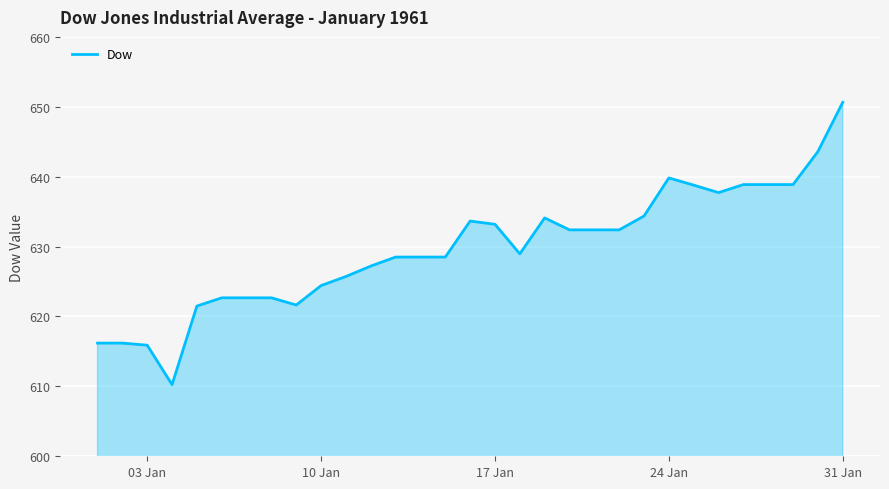

What is the greatest value displayed?

650.6